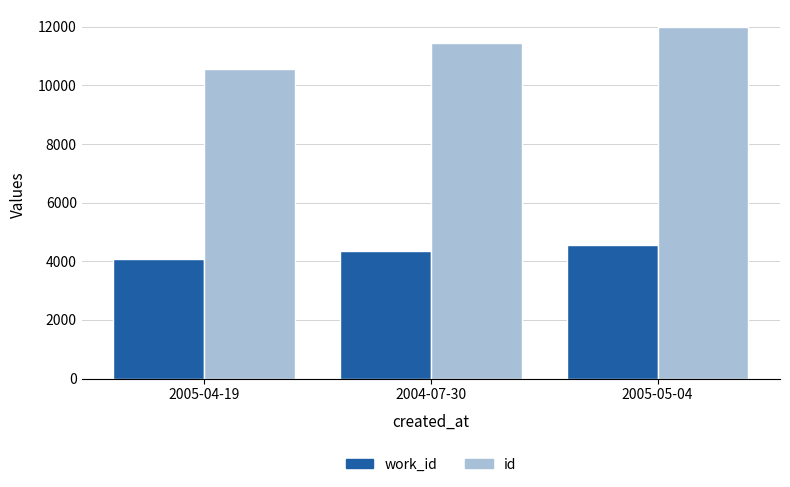

Does the chart contain any negative values?

No